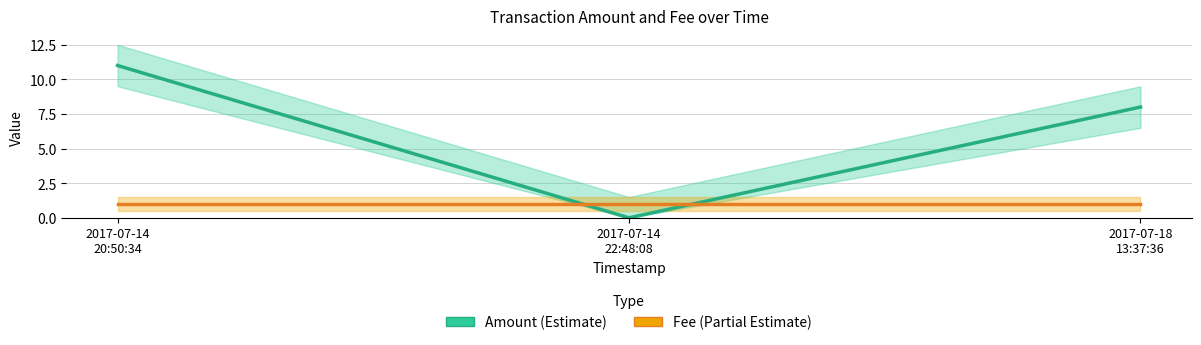

What is the label of the 1st point from the right?

2017-07-18
13:37:36